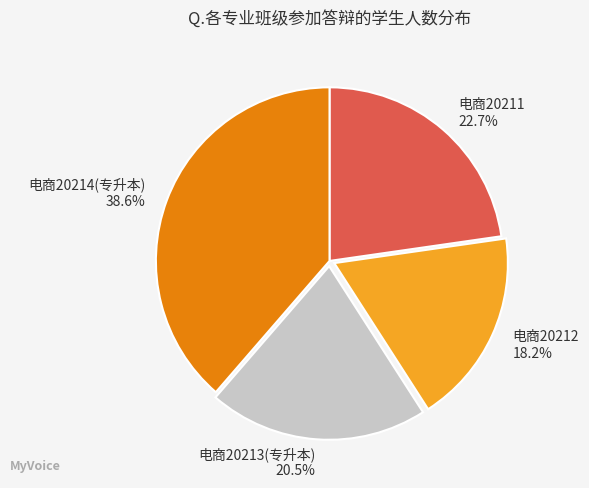

Which category has the smallest portion of the pie?

电商20212